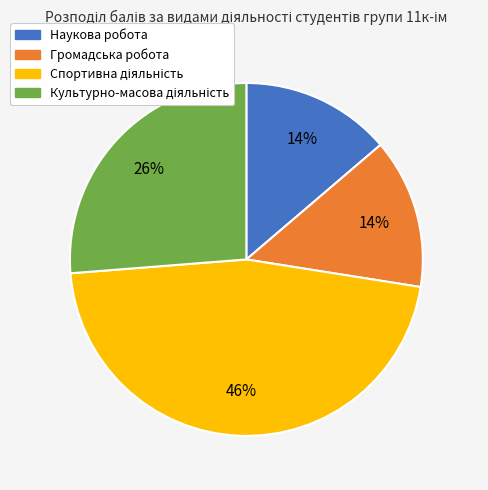

Does any single category account for the majority?

No